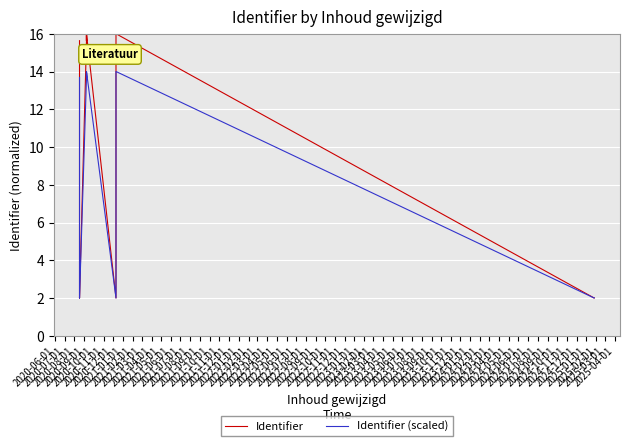

True or false: Identifier and Identifier (scaled) cross at least once.

False